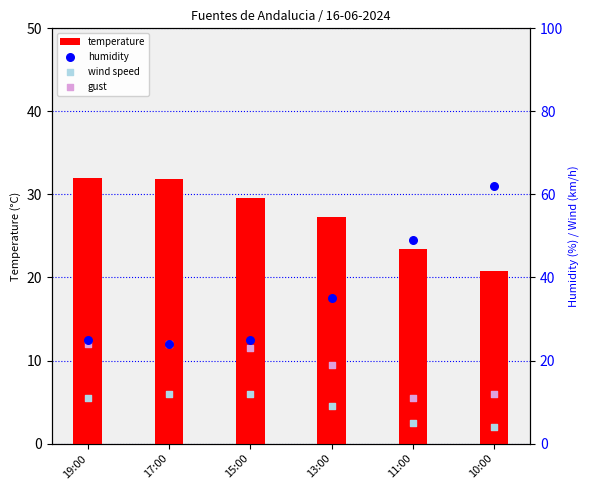

Which series contains the highest Y value?

humidity